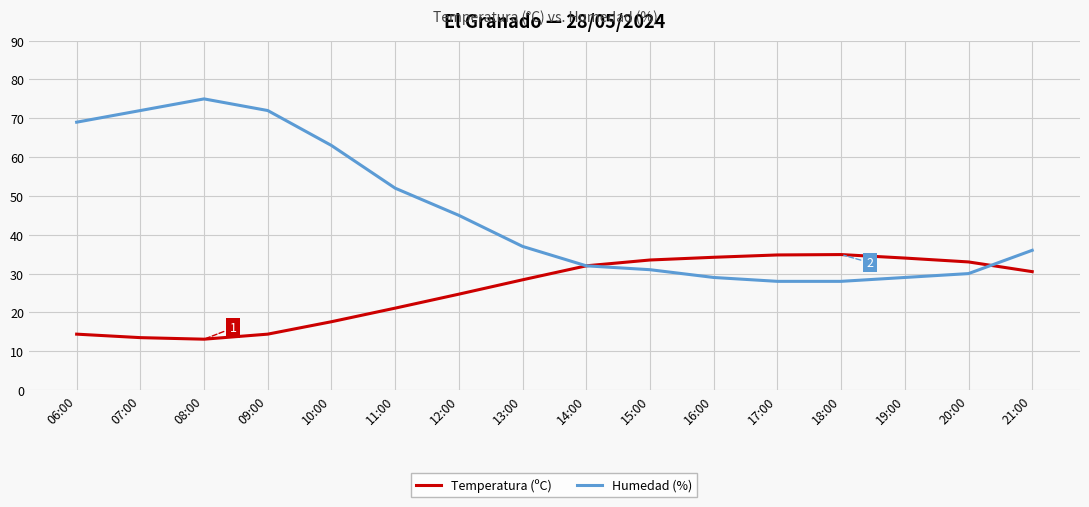

Does the chart display data point markers on the line(s)?

No